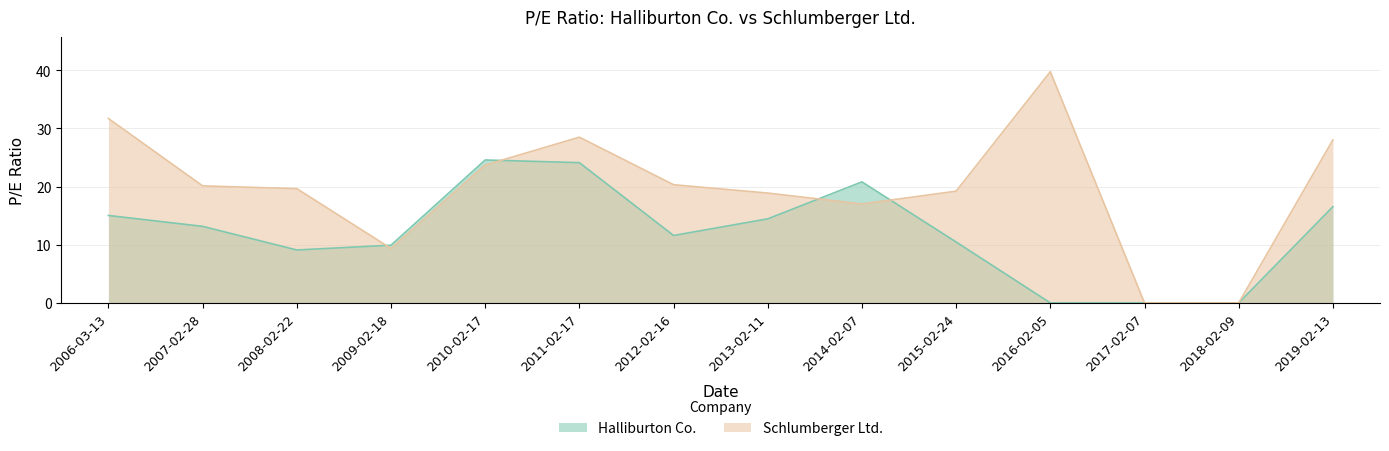

Does the chart have visible grid lines?

Yes